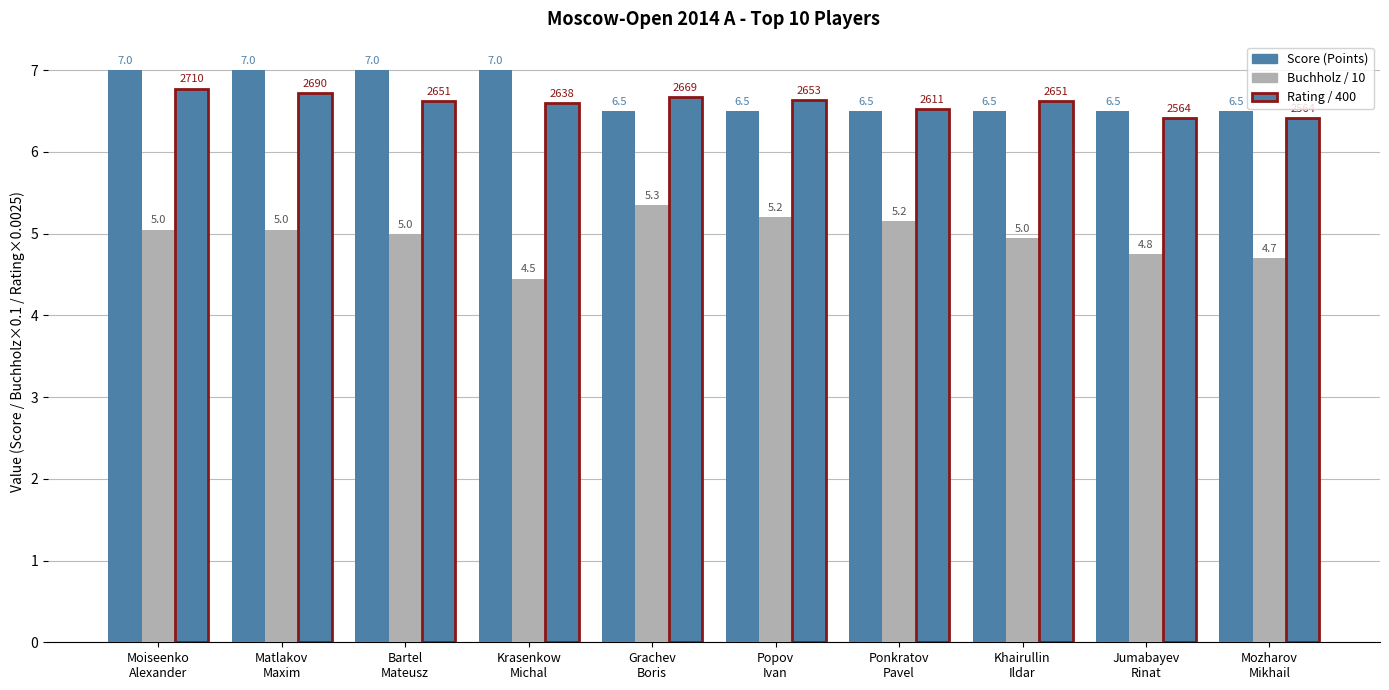

How many series are shown in this chart?

3